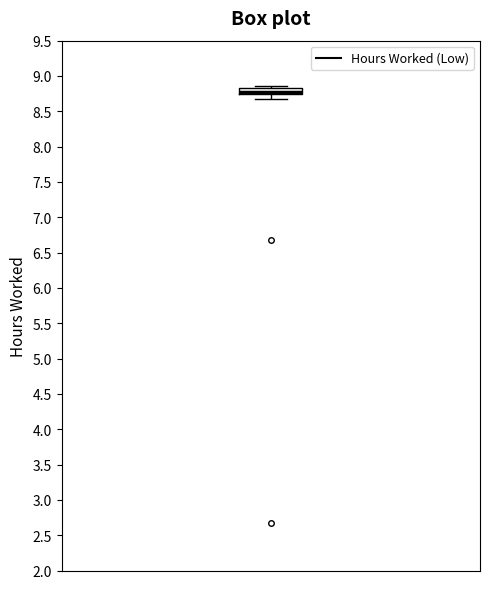

Transcribe this box plot: give where the median line is, the range the box spans, and where the two whiskers end, as read against the y-axis. The values are not printed on the chart, so give them approximately, as read against the axis.

median 8.80, box 8.75 to 8.85, whiskers 8.65 to 8.85 (just above the box's upper edge)